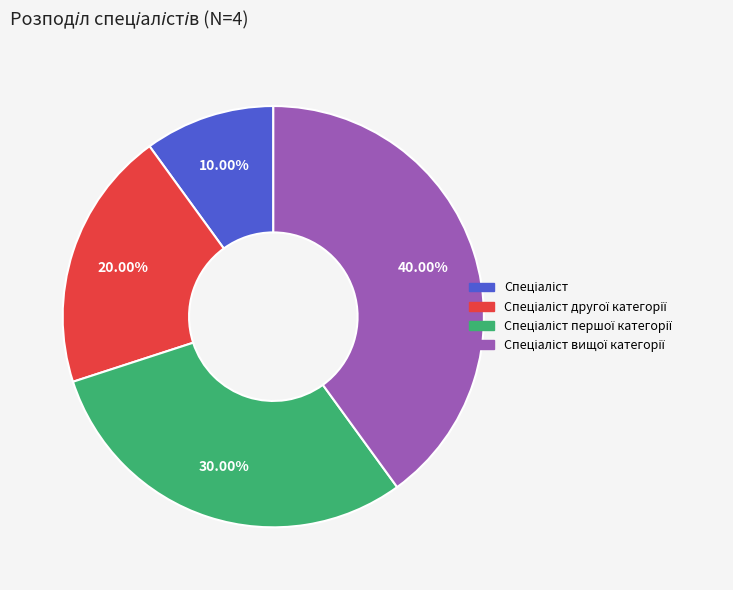

Does any single category account for the majority?

No